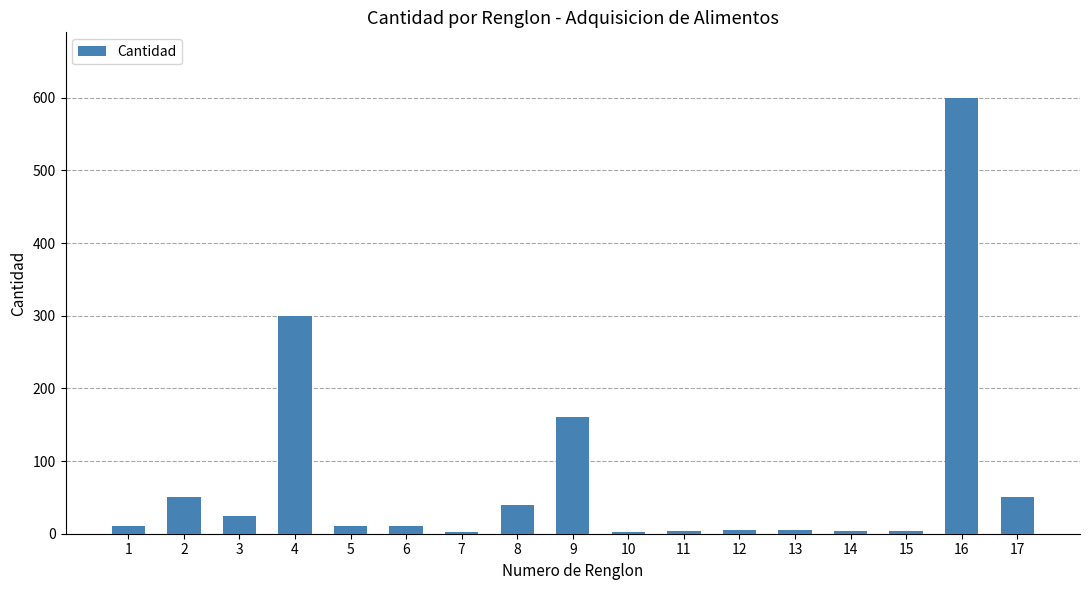

What is the maximum value shown in the chart?

600